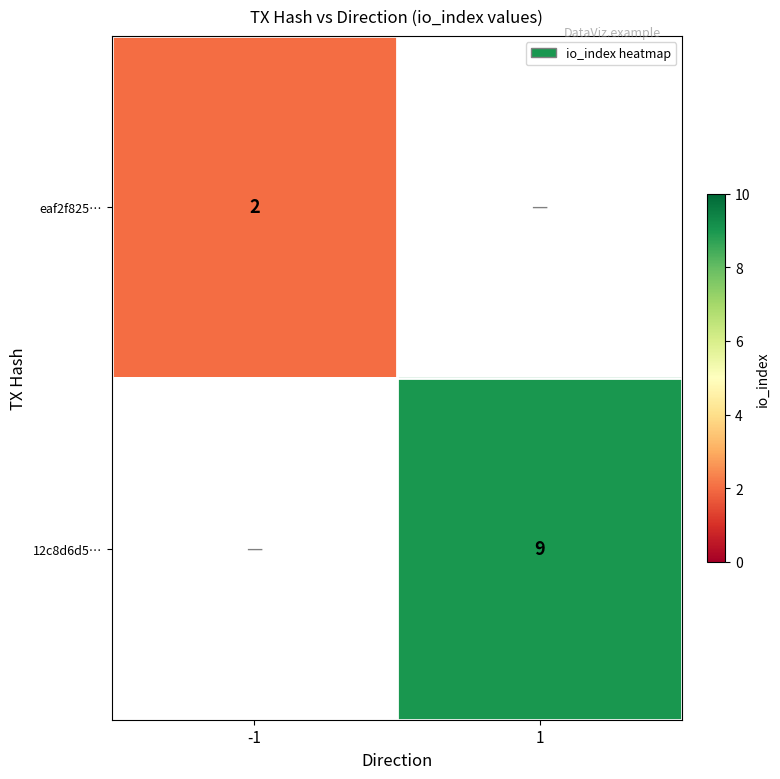

The eaf2f825… series shows 2 at -1. True or false?

True